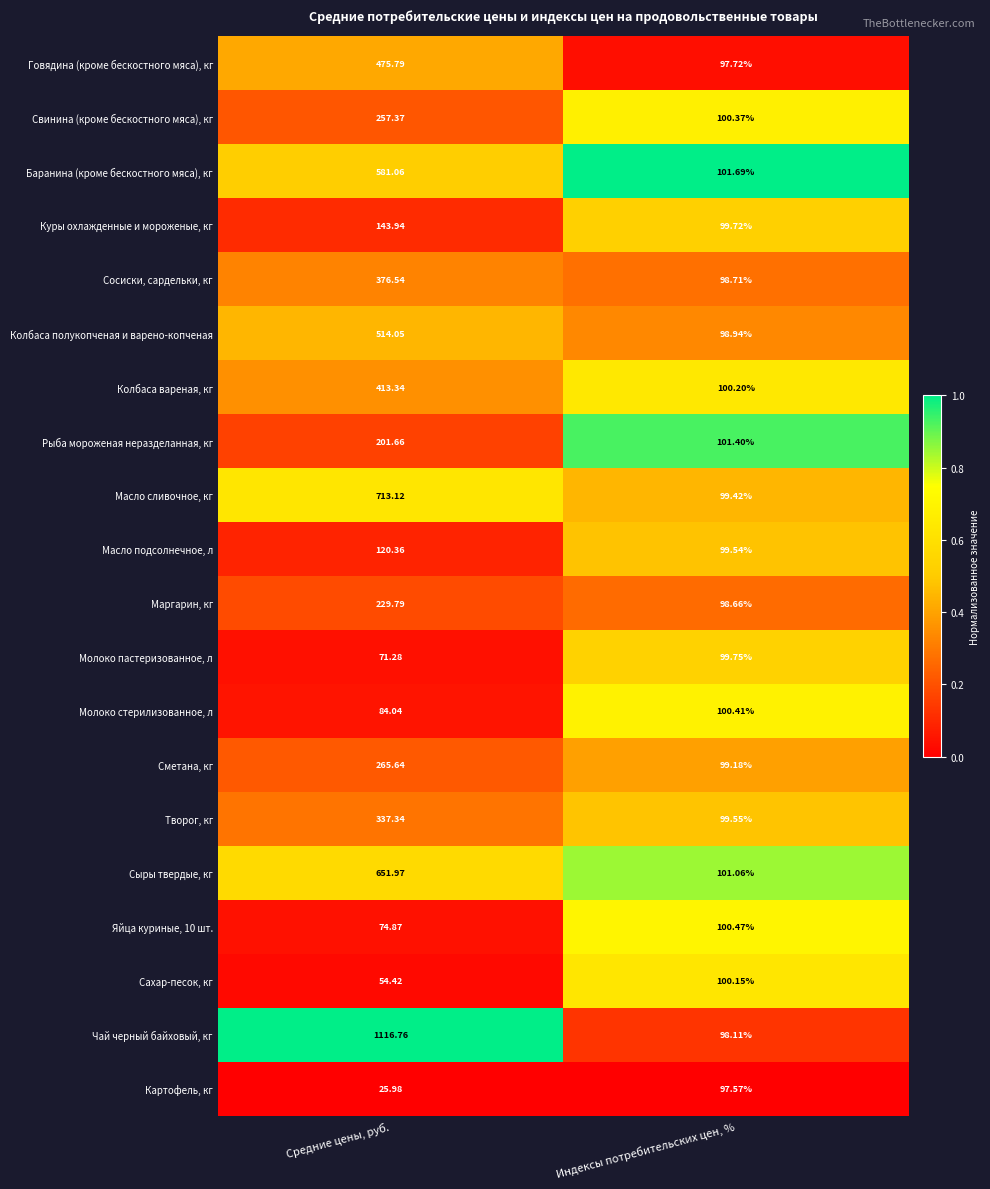

At which label is Сыры твердые, кг closest to 376?

Индексы потребительских цен, %